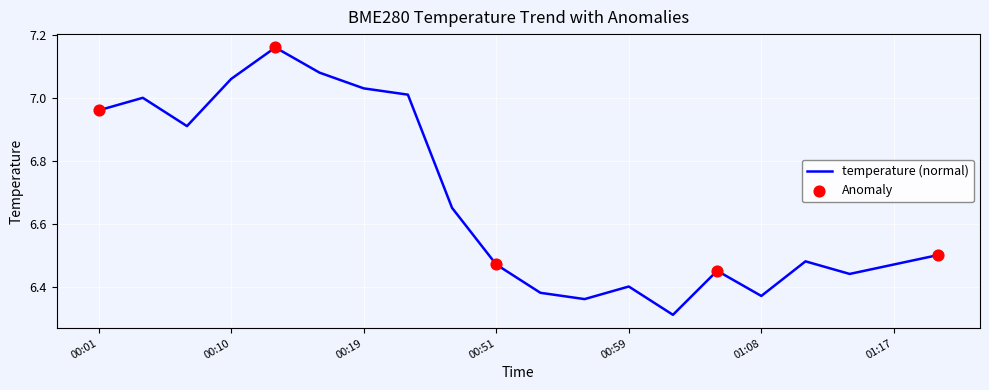

How many lines are shown in the chart?

1